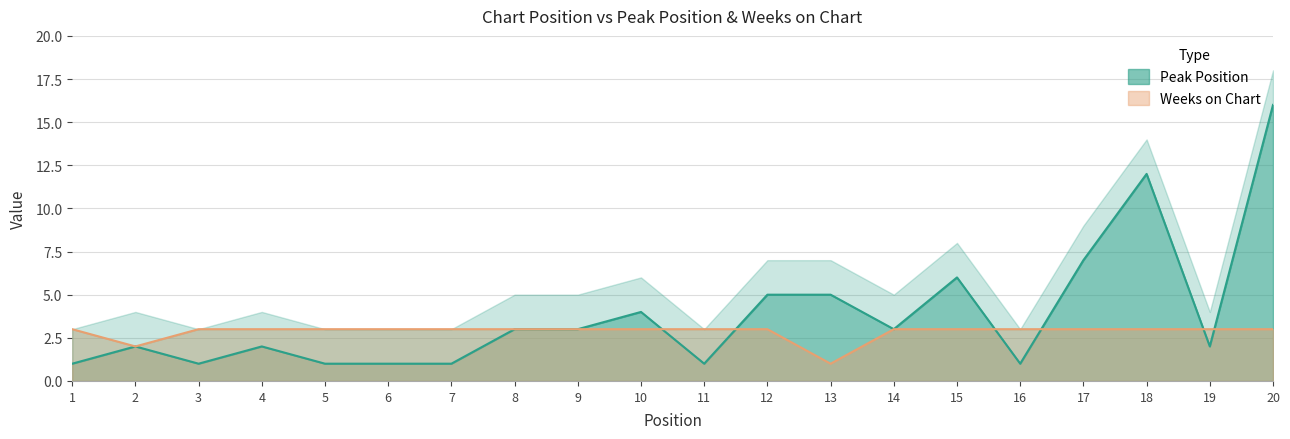

Count the Weeks on Chart values in the range 3 to 4.

18